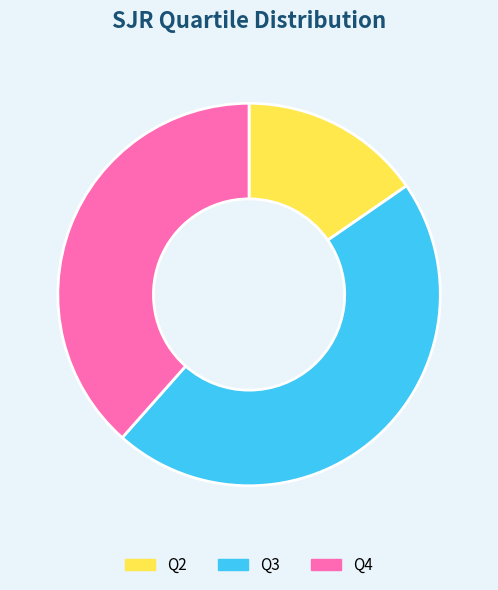

Rank the categories by value from lowest to highest.

Q2, Q4, Q3